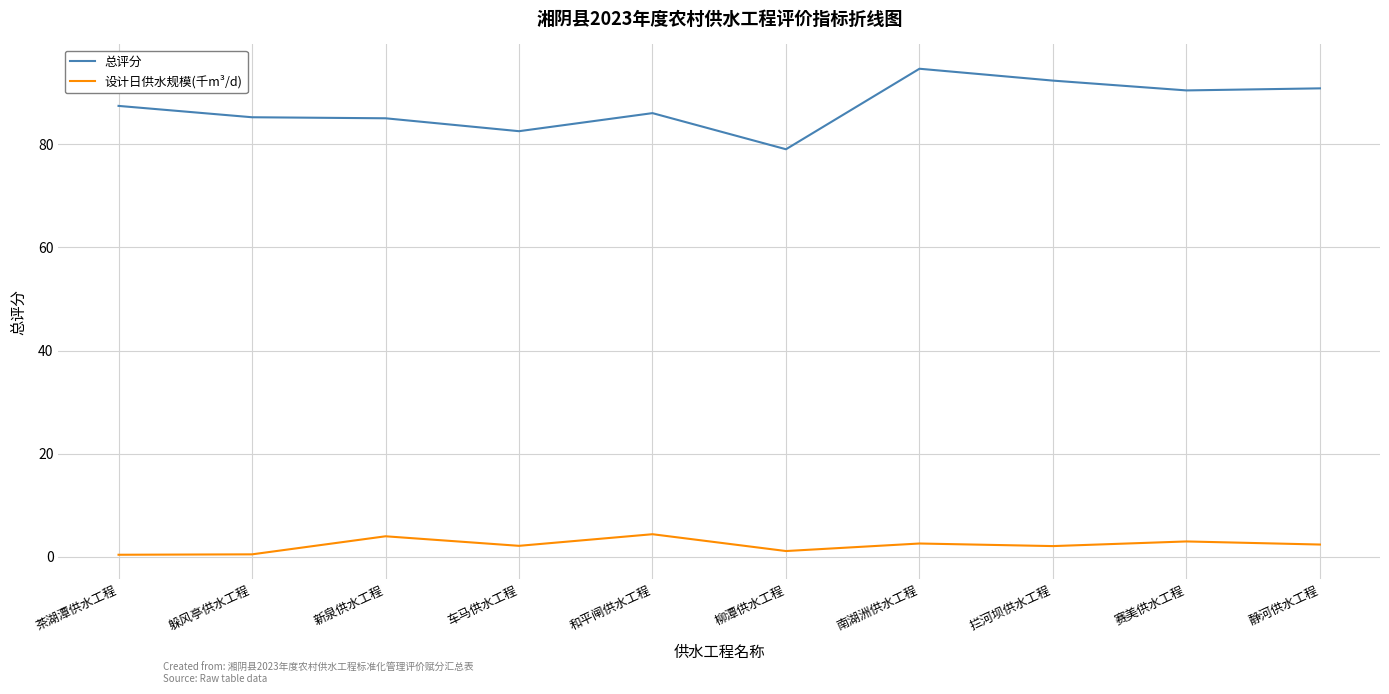

What value does the 设计日供水规模(千m³/d) series have at 赛美供水工程?

3.0